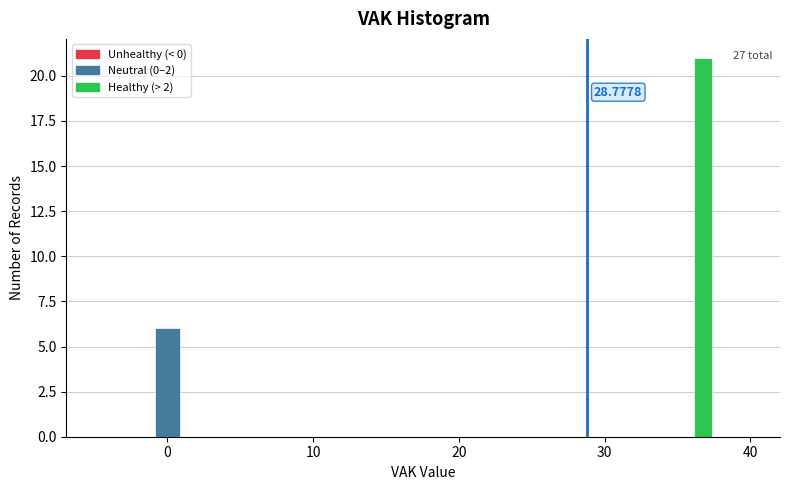

Read against the x-axis, roughly where is the centre of the tallest bar?

37